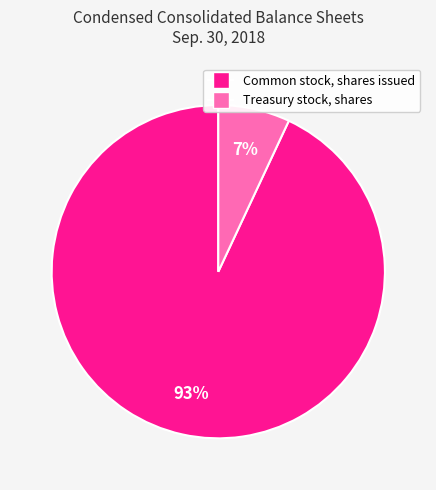

Which slice represents more than half of the pie?

Common stock, shares issued